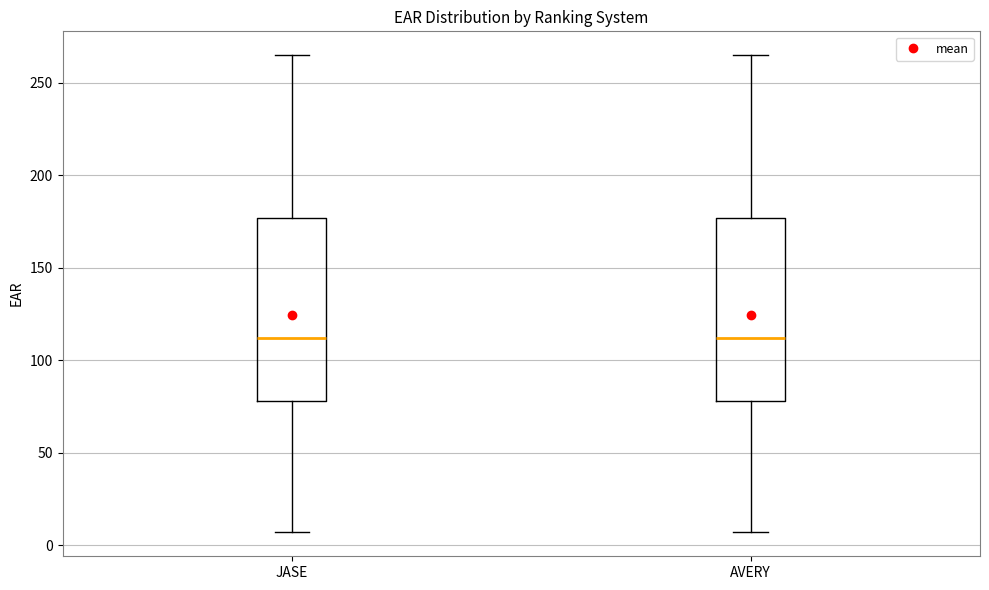

Reading left to right, read every box against the y-axis: the position of its median line, the range the box covers, and the ends of its whiskers. The values are not printed on the chart, so give them approximately, as read against the axis.

JASE: median 110, box 80 to 175, whiskers 5 to 265
AVERY: median 110, box 80 to 175, whiskers 5 to 265